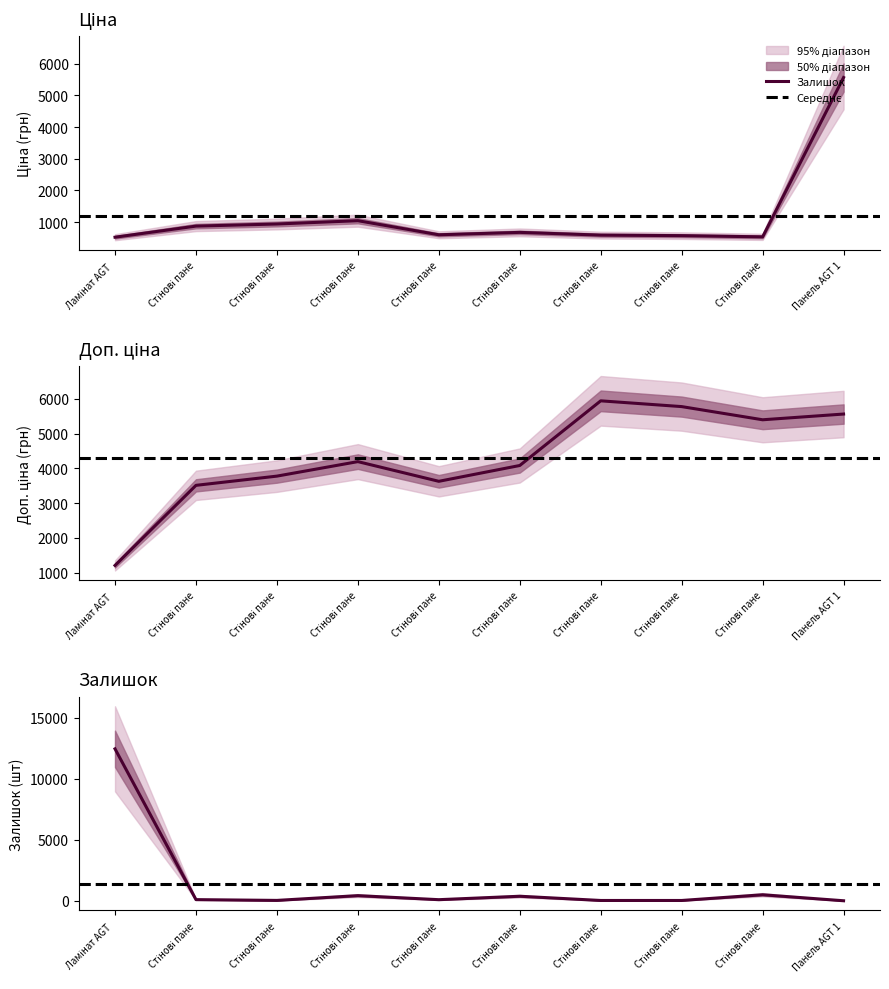

How many lines are shown in the chart?

3